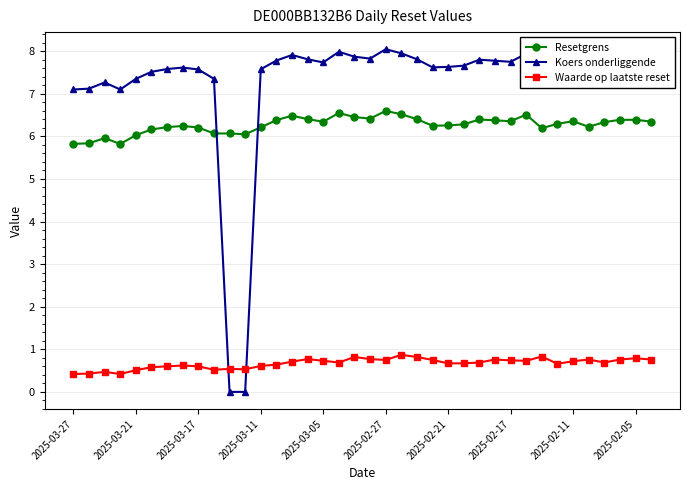

Which series has the largest total across all categories?

Koers onderliggende